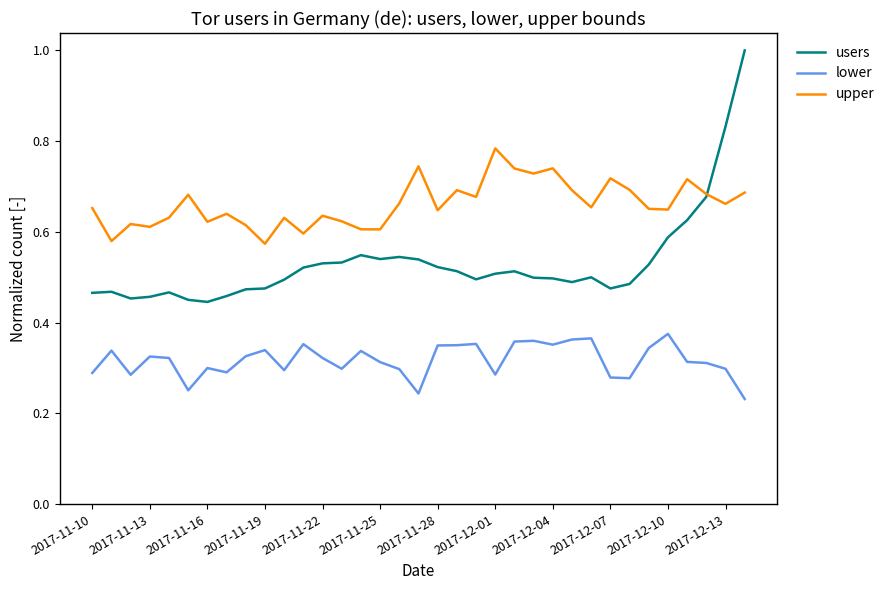

Does the chart have visible grid lines?

No